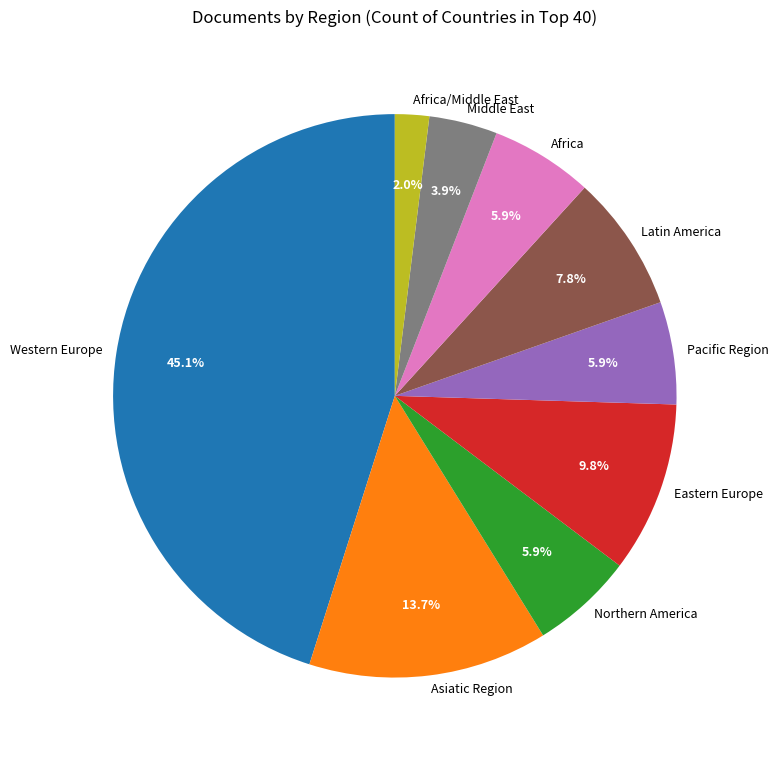

Which category has the biggest portion of the pie?

Western Europe